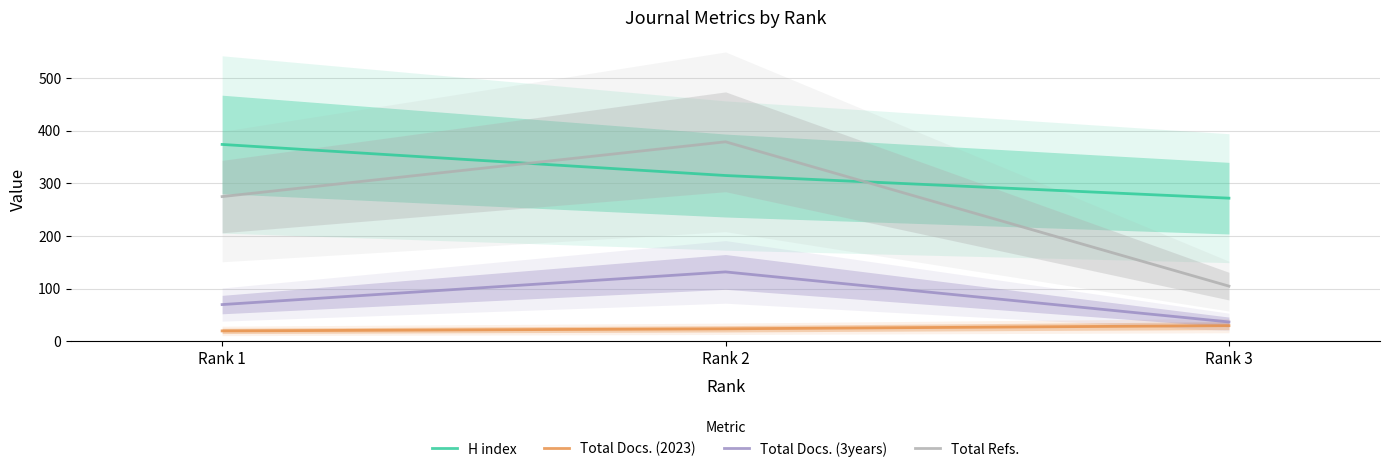

What is the value of the Total Docs. (3years) point at the 3rd from the left?

37